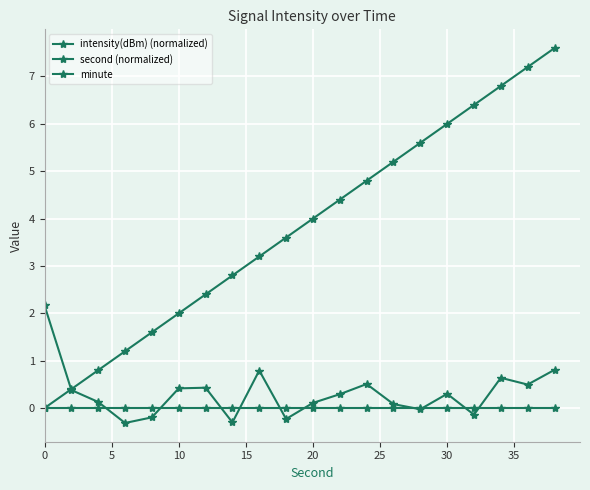

What is the minimum value shown in the chart?

-0.3